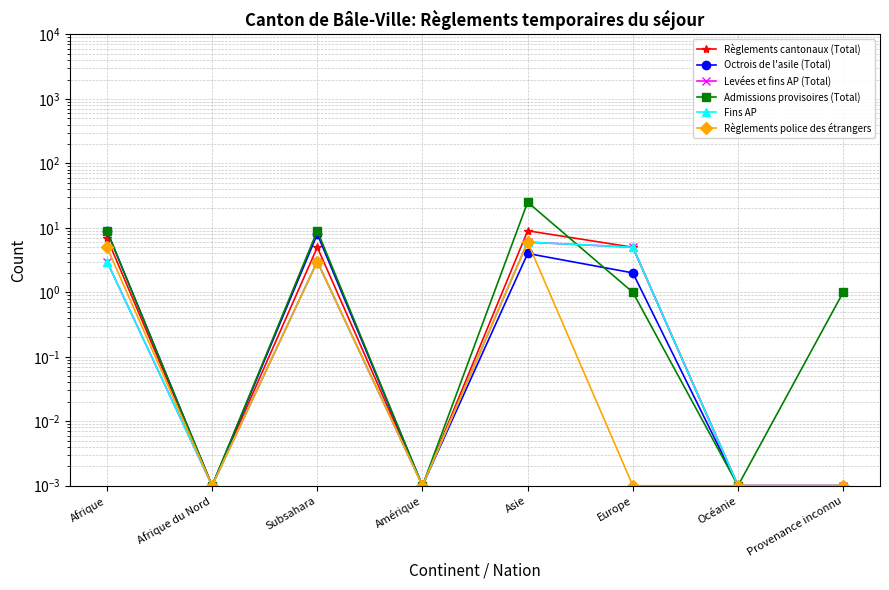

Reading left to right, list all the values displayed in this chart.

Règlements cantonaux (Total): Afrique=7.0	Afrique du Nord=0.0	Subsahara=5.0	Amérique=0.0	Asie=9.0	Europe=5.0	Océanie=0.0	Provenance inconnu=0.0
Octrois de l'asile (Total): Afrique=9.0	Afrique du Nord=0.0	Subsahara=8.0	Amérique=0.0	Asie=4.0	Europe=2.0	Océanie=0.0	Provenance inconnu=0.0
Levées et fins AP (Total): Afrique=3.0	Afrique du Nord=0.0	Subsahara=3.0	Amérique=0.0	Asie=6.0	Europe=5.0	Océanie=0.0	Provenance inconnu=0.0
Admissions provisoires (Total): Afrique=9.0	Afrique du Nord=0.0	Subsahara=9.0	Amérique=0.0	Asie=25.0	Europe=1.0	Océanie=0.0	Provenance inconnu=1.0
Fins AP: Afrique=3.0	Afrique du Nord=0.0	Subsahara=3.0	Amérique=0.0	Asie=6.0	Europe=5.0	Océanie=0.0	Provenance inconnu=0.0
Règlements police des étrangers: Afrique=5.0	Afrique du Nord=0.0	Subsahara=3.0	Amérique=0.0	Asie=6.0	Europe=0.0	Océanie=0.0	Provenance inconnu=0.0